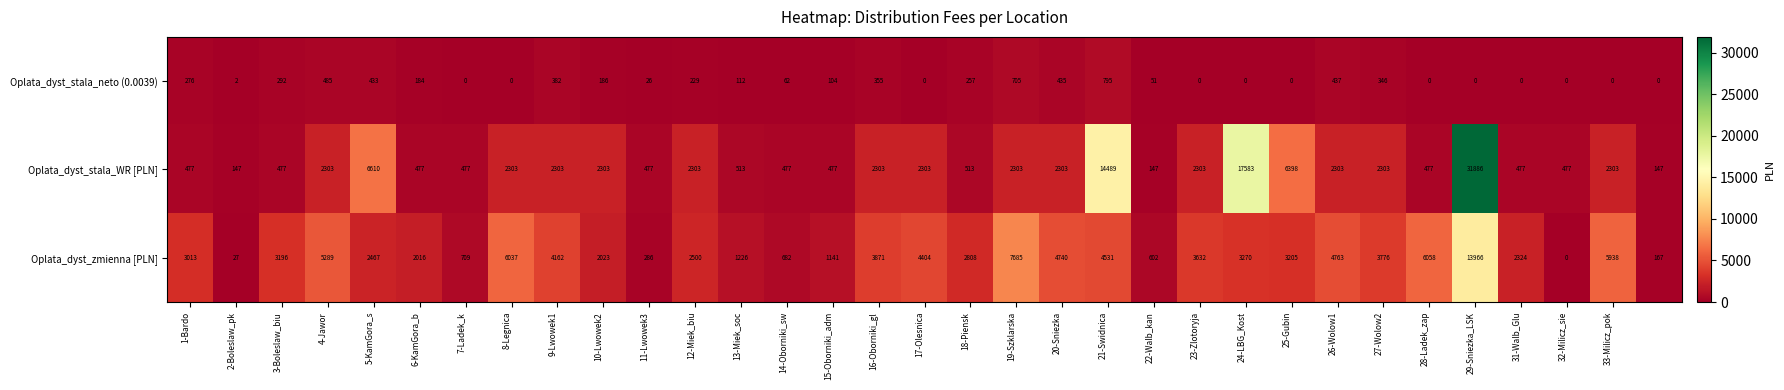

What is the maximum value shown in the chart?

31886